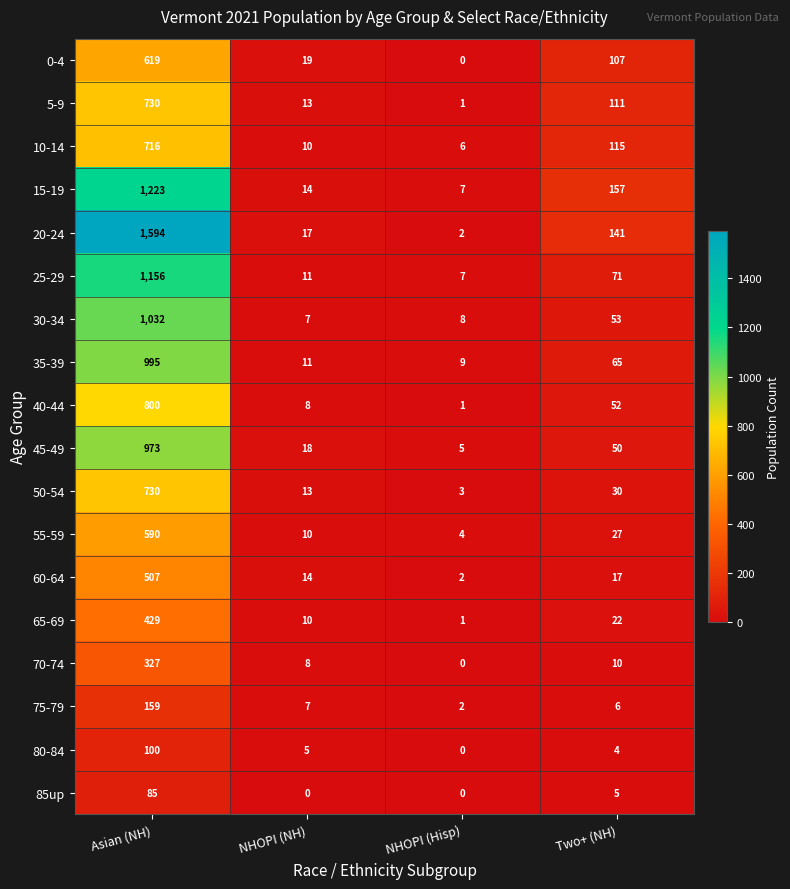

True or false: 20-24 has a value of 27 at NHOPI (NH).

False